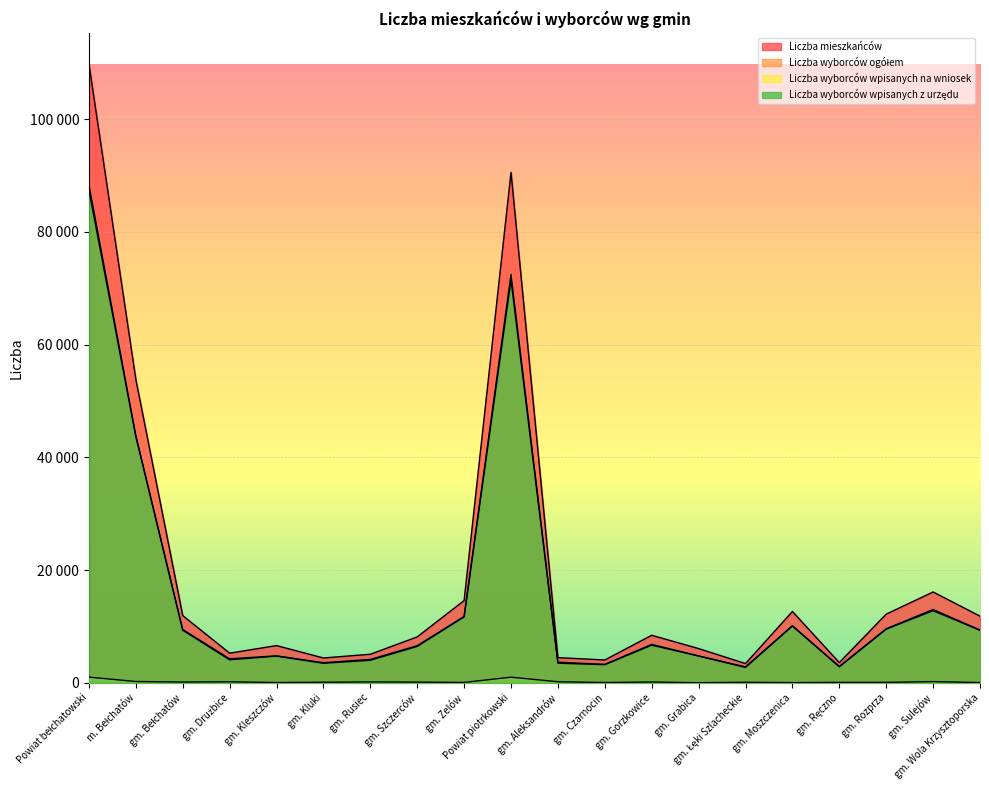

What are all the series names shown in the legend?

Liczba mieszkańców, Liczba wyborców ogółem, Liczba wyborców wpisanych na wniosek, Liczba wyborców wpisanych z urzędu